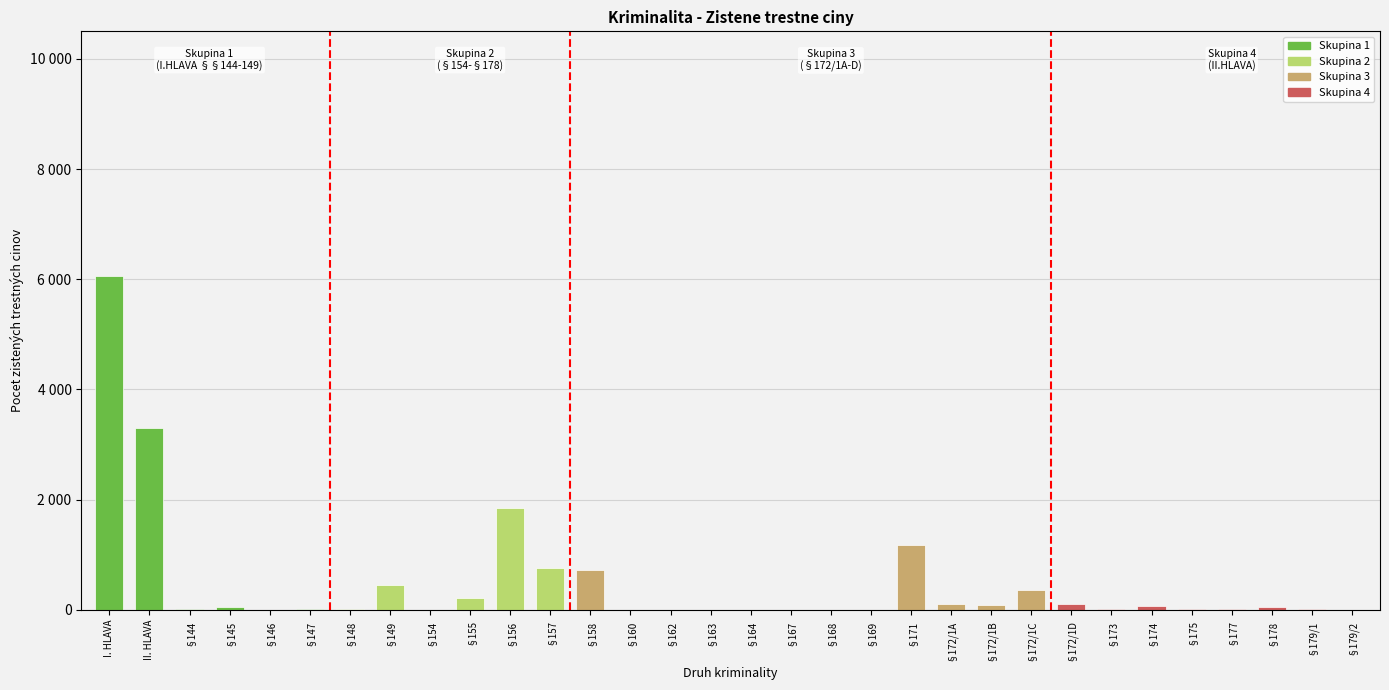

Are the bars horizontal?

No